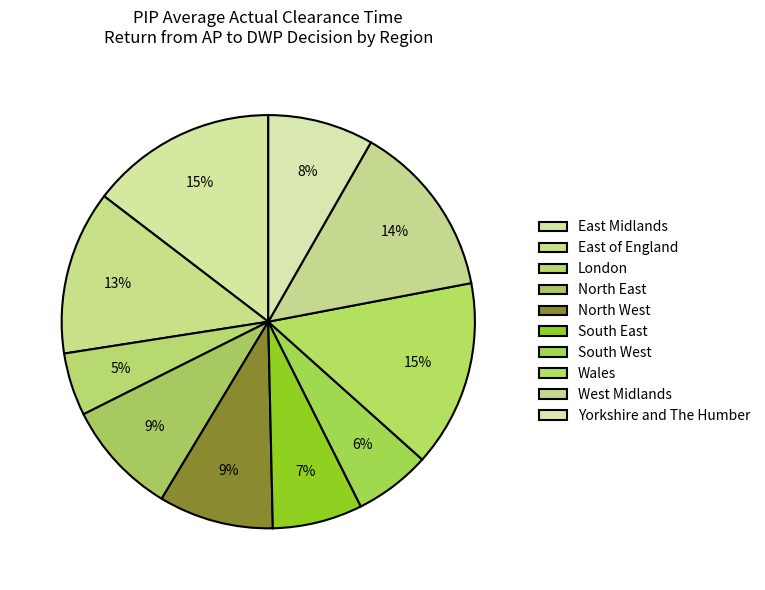

Is there a majority slice in this chart?

No